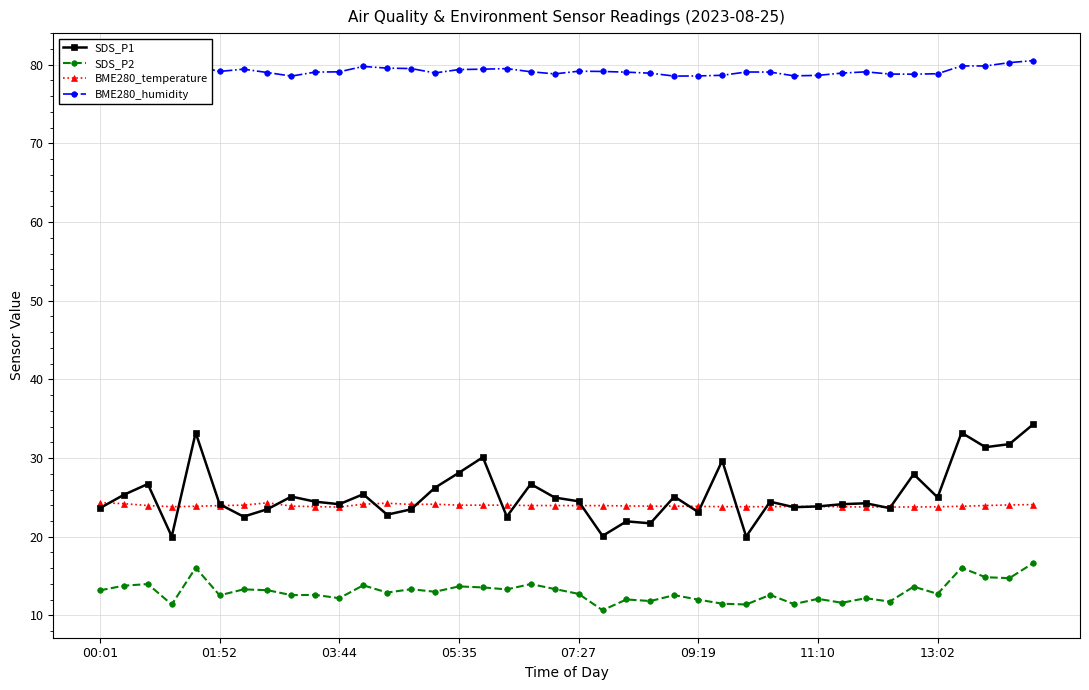

Which series has the largest total across all categories?

BME280_humidity